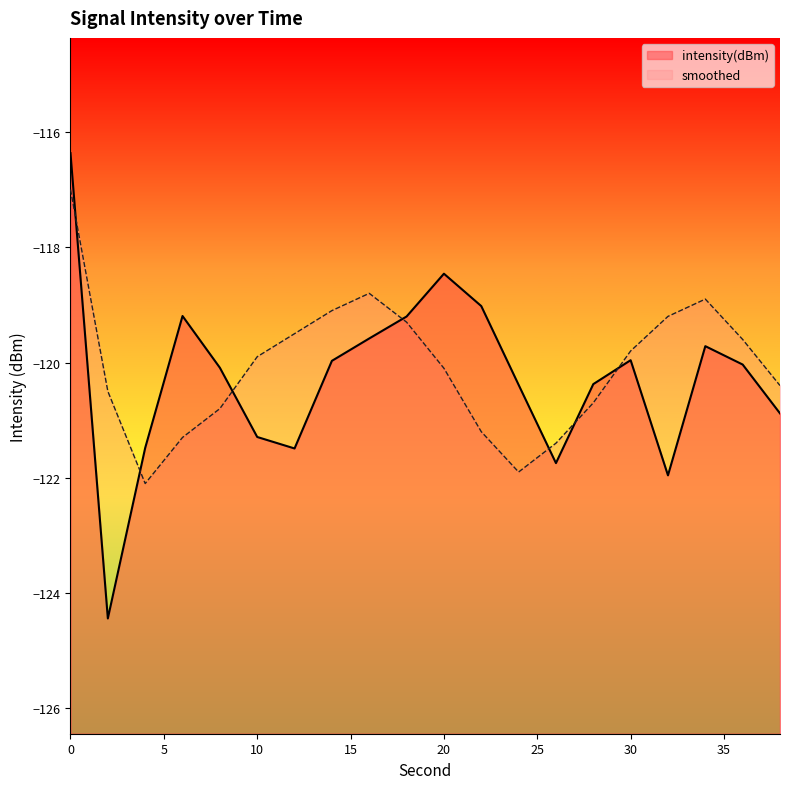

What is the lowest value of the smoothed series?

-122.1